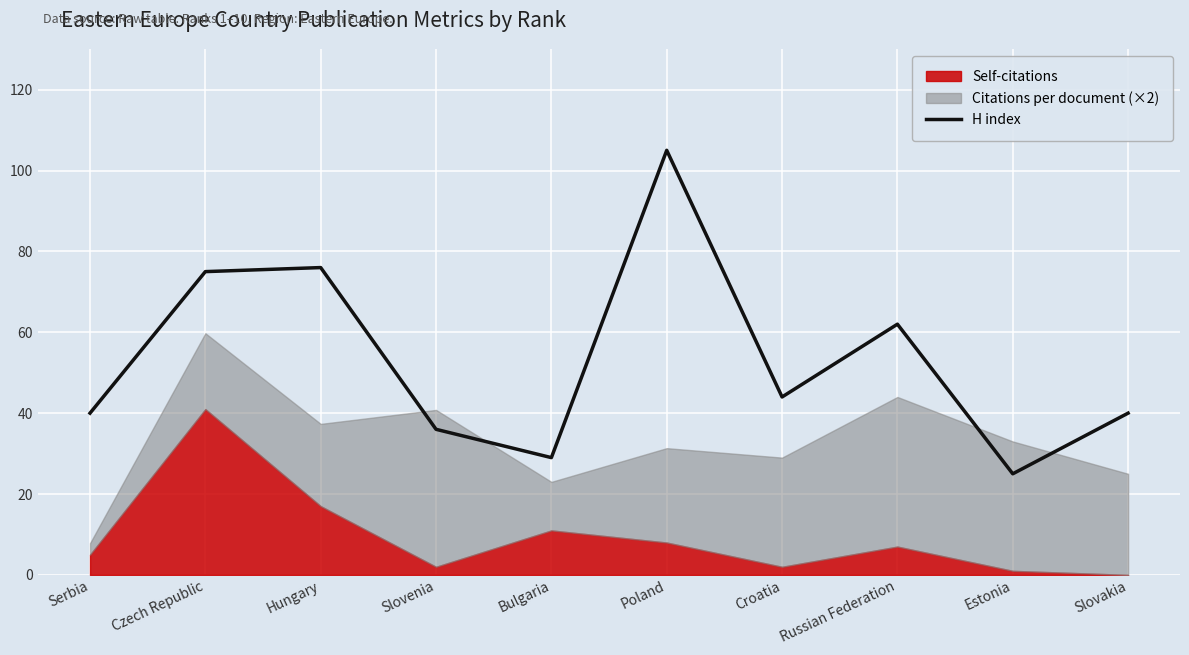

Rank the categories by value from lowest to highest.

Estonia, Bulgaria, Slovenia, Serbia, Slovakia, Croatia, Russian Federation, Czech Republic, Hungary, Poland